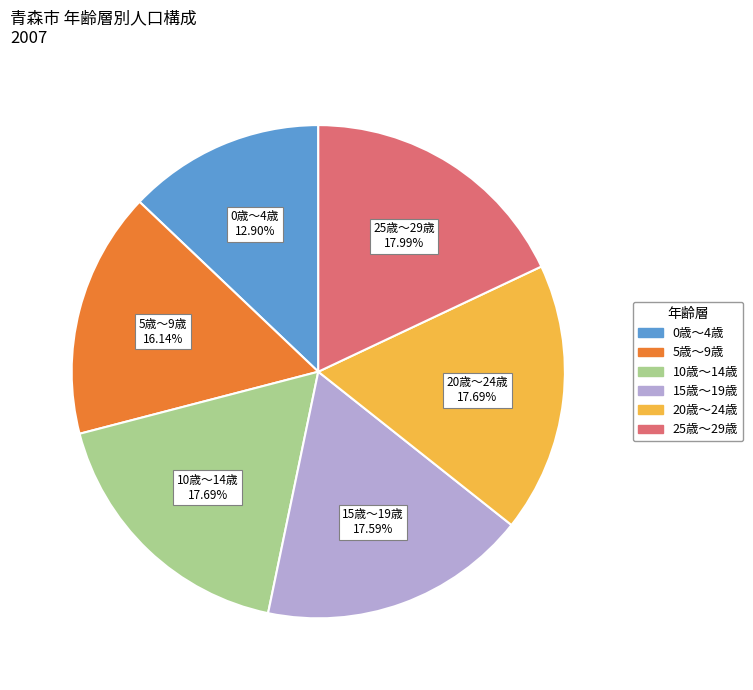

Is there any slice that represents more than half of the pie?

No